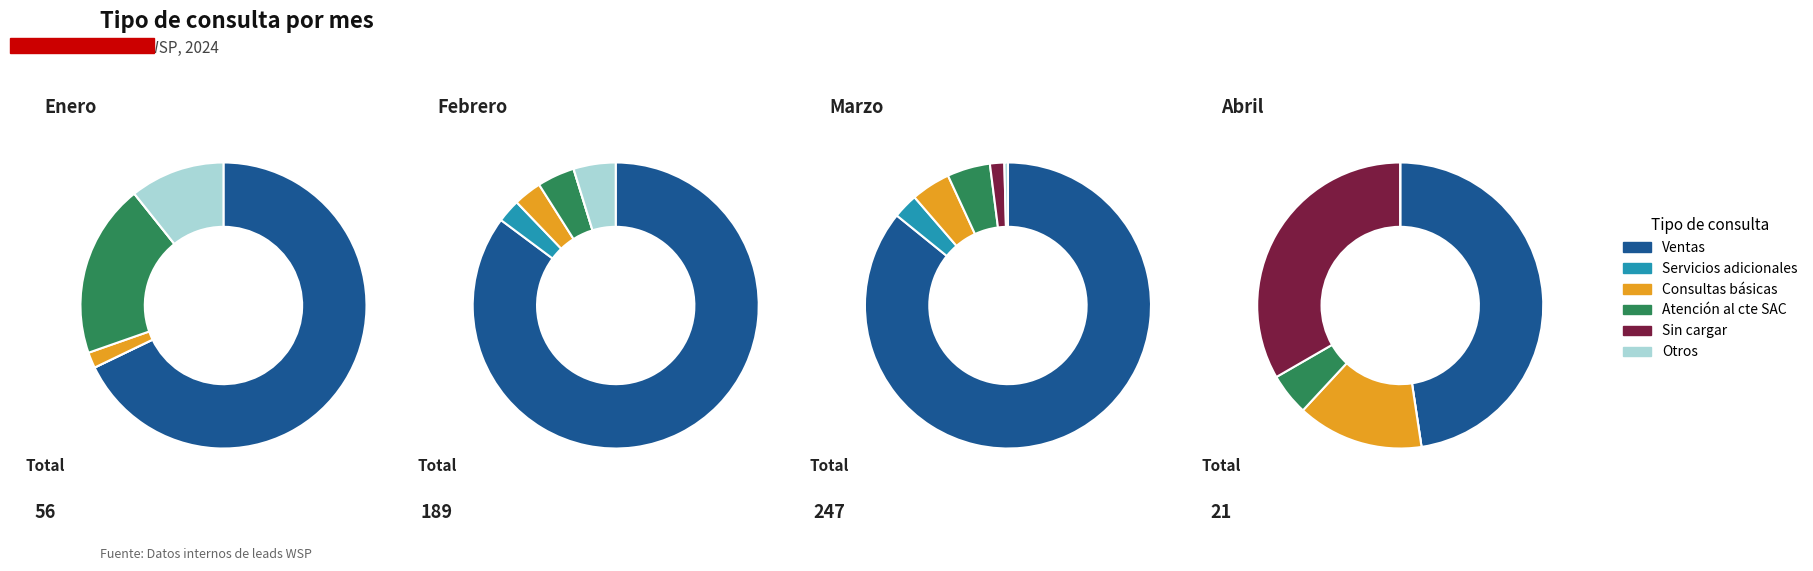

Is it true that 3 is 64% of the pie?

True